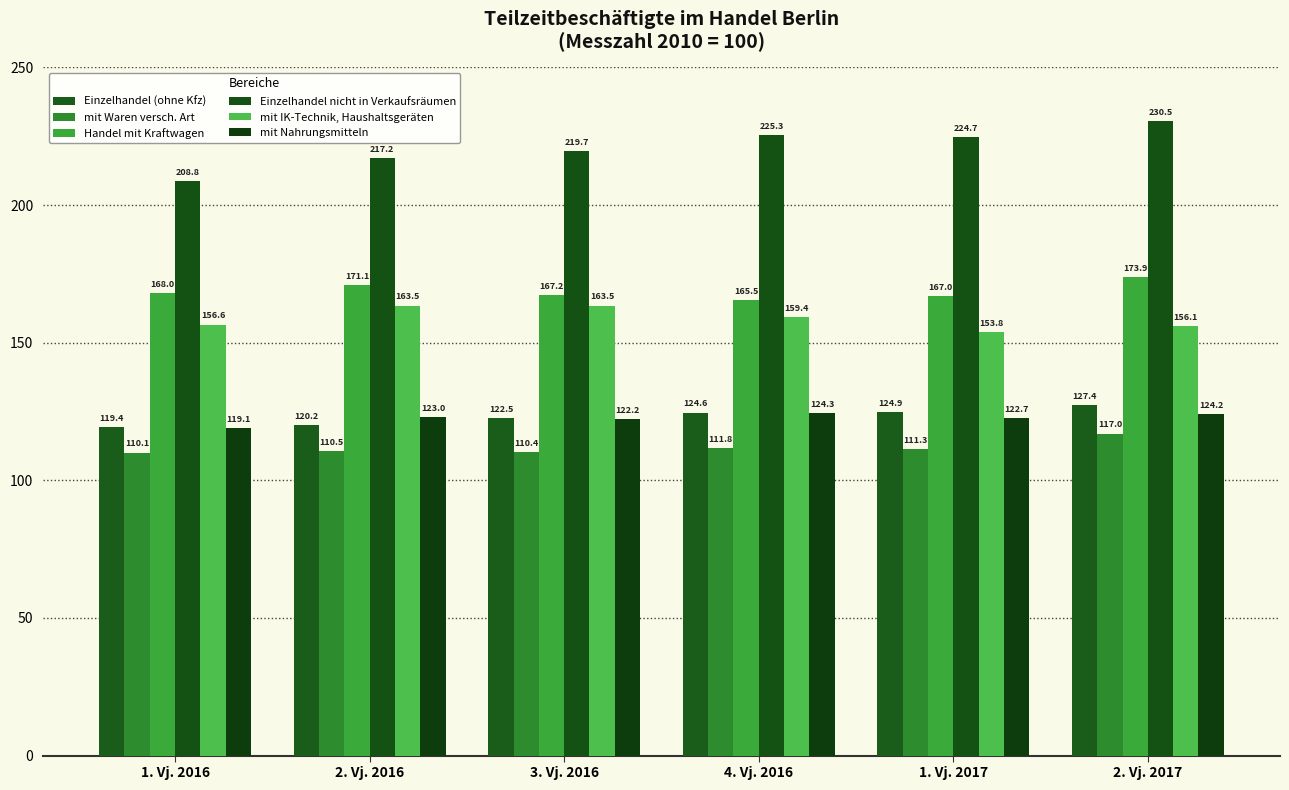

Reading left to right, extract all data points from this chart.

Einzelhandel (ohne Kfz): 1. Vj. 2016=119.4	2. Vj. 2016=120.2	3. Vj. 2016=122.5	4. Vj. 2016=124.6	1. Vj. 2017=124.9	2. Vj. 2017=127.4
mit Waren versch. Art: 1. Vj. 2016=110.1	2. Vj. 2016=110.5	3. Vj. 2016=110.4	4. Vj. 2016=111.8	1. Vj. 2017=111.3	2. Vj. 2017=117.0
Handel mit Kraftwagen: 1. Vj. 2016=168.0	2. Vj. 2016=171.1	3. Vj. 2016=167.2	4. Vj. 2016=165.5	1. Vj. 2017=167.0	2. Vj. 2017=173.9
Einzelhandel nicht in Verkaufsräumen: 1. Vj. 2016=208.8	2. Vj. 2016=217.2	3. Vj. 2016=219.7	4. Vj. 2016=225.3	1. Vj. 2017=224.7	2. Vj. 2017=230.5
mit IK-Technik, Haushaltsgeräten: 1. Vj. 2016=156.6	2. Vj. 2016=163.5	3. Vj. 2016=163.5	4. Vj. 2016=159.4	1. Vj. 2017=153.8	2. Vj. 2017=156.1
mit Nahrungsmitteln: 1. Vj. 2016=119.1	2. Vj. 2016=123.0	3. Vj. 2016=122.2	4. Vj. 2016=124.3	1. Vj. 2017=122.7	2. Vj. 2017=124.2